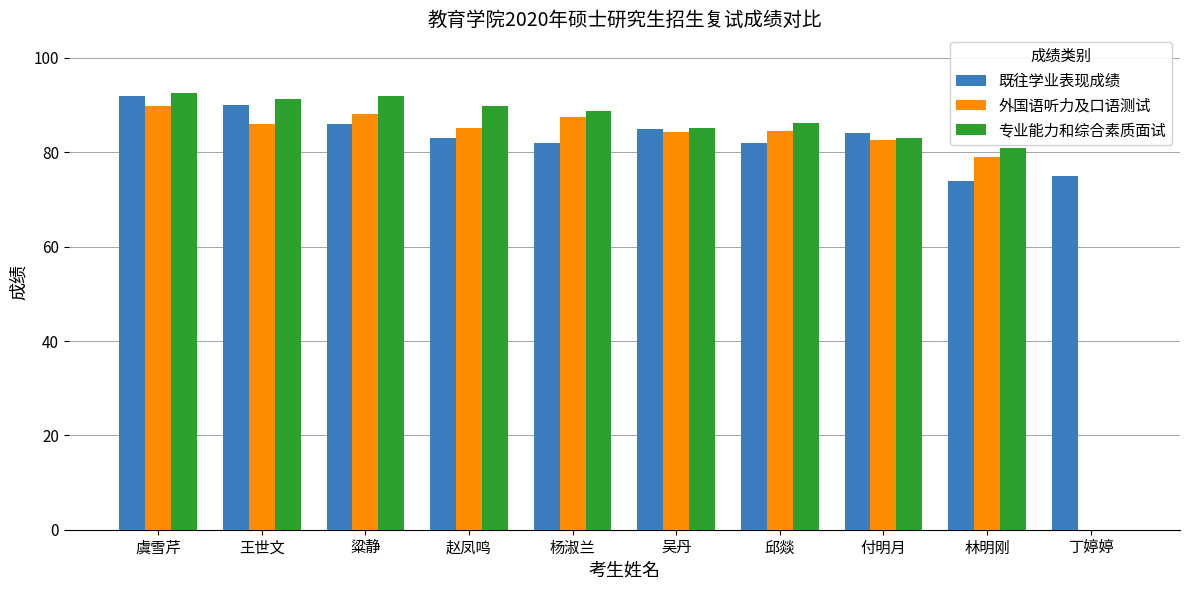

What is the sum of all 专业能力和综合素质面试 values?

789.8